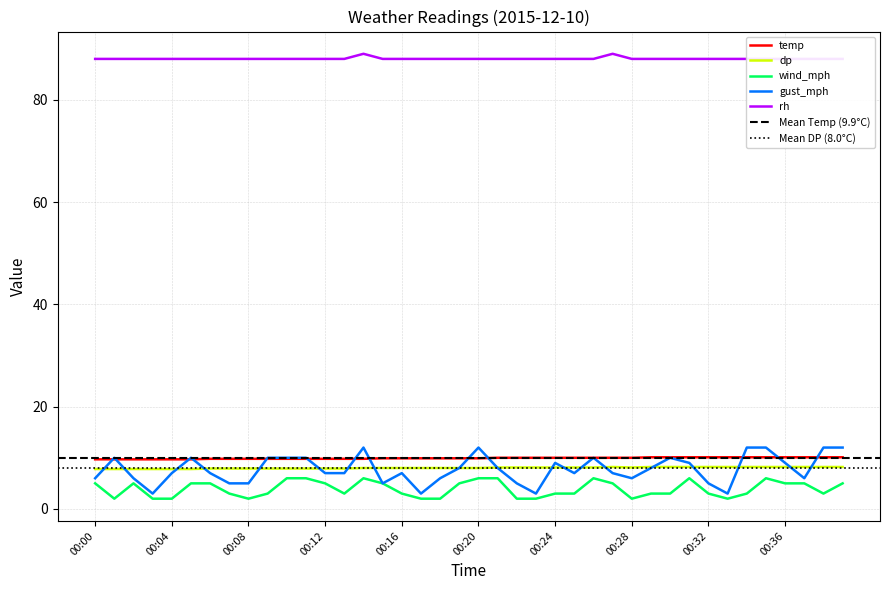

Where is the first local minimum for dp?

00:28